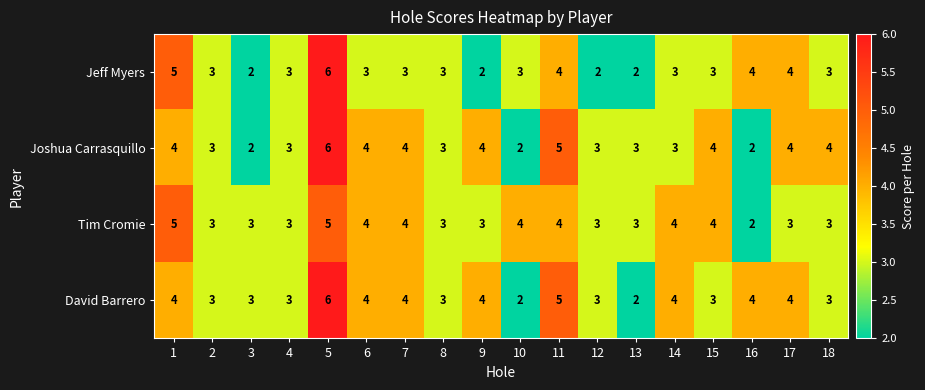

What is the difference between the maximum and minimum values in the Tim Cromie series?

3